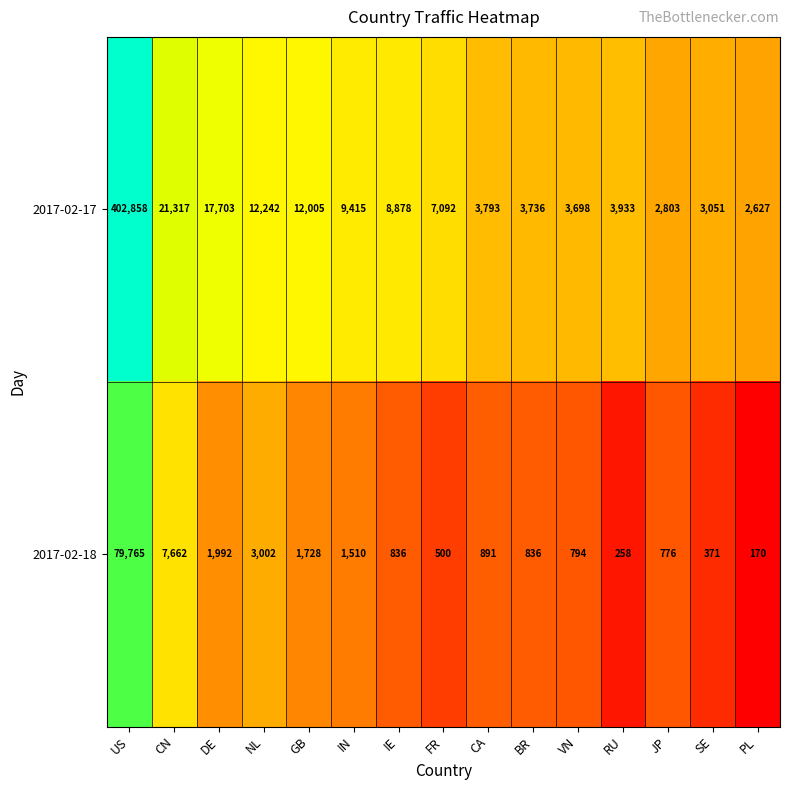

What is the sum of all 2017-02-18 values?

101091